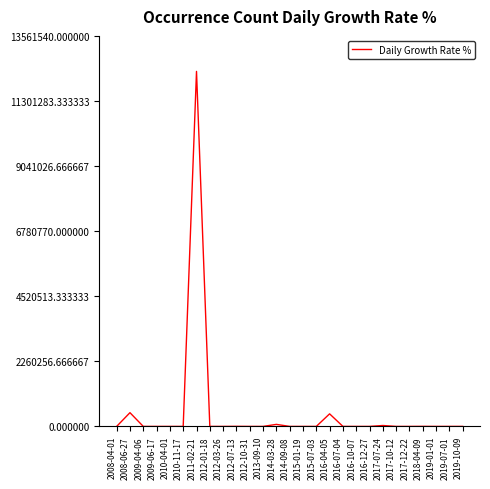

How many values exceed -43?

13